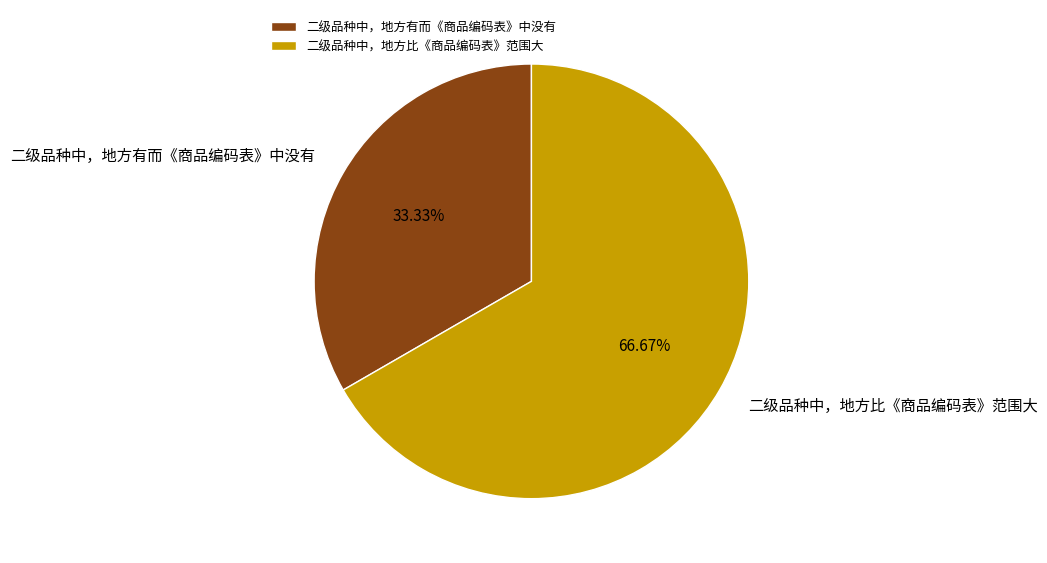

To the nearest percent, what portion does 二级品种中，地方有而《商品编码表》中没有 represent?

33%